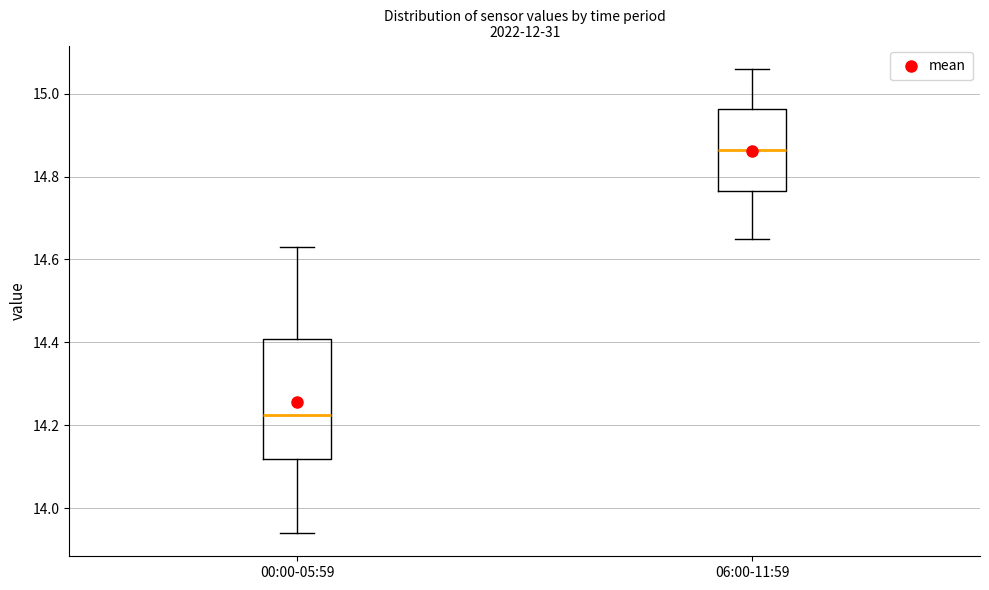

Where does the median line of the box for 06:00-11:59 sit on the y-axis? The values are not printed on the chart, so give them approximately, as read against the axis.

14.86